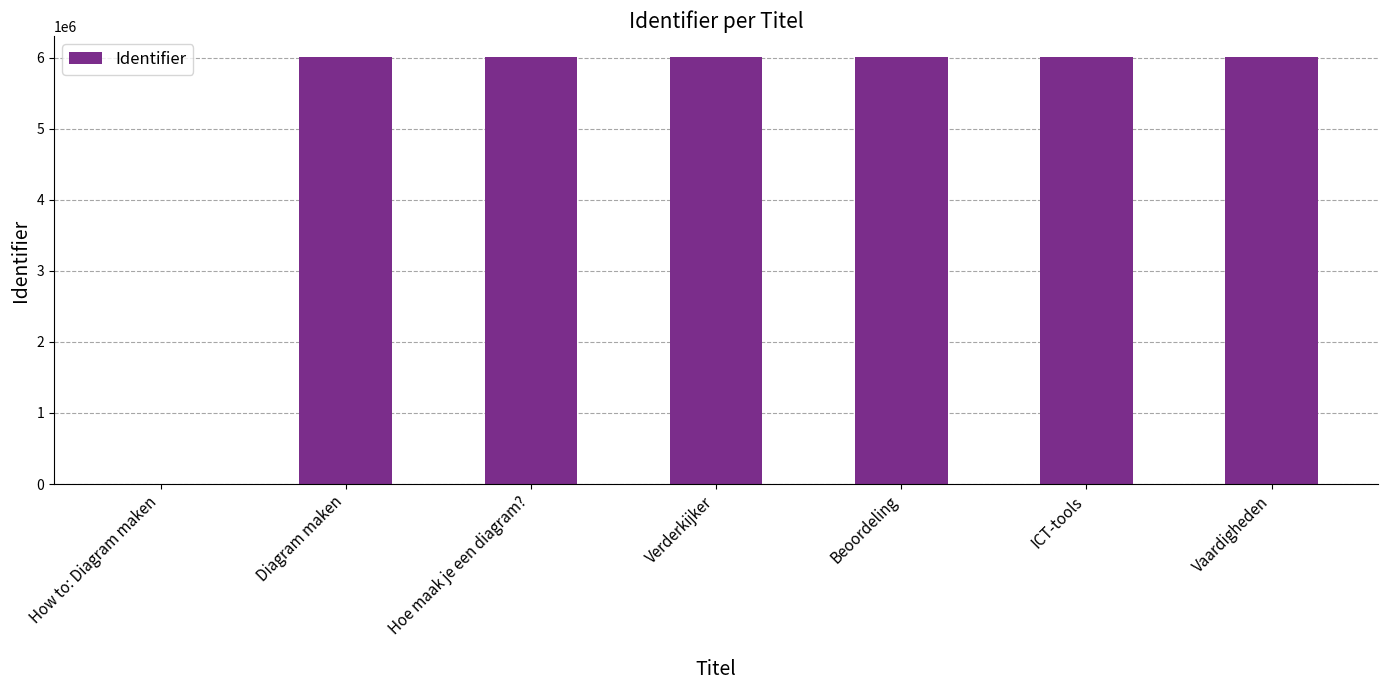

True or false: the data shows 6005450 at Verderkijker.

True